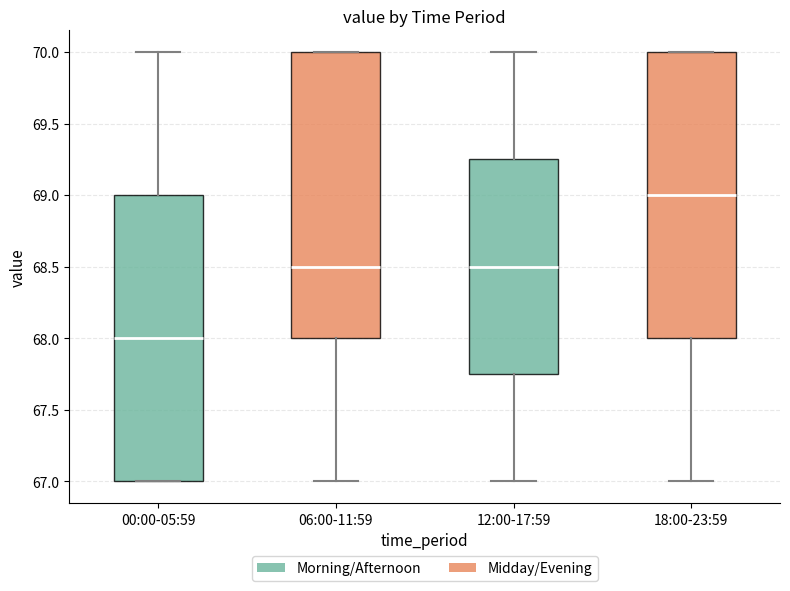

Which box has the lowest median line?

00:00-05:59